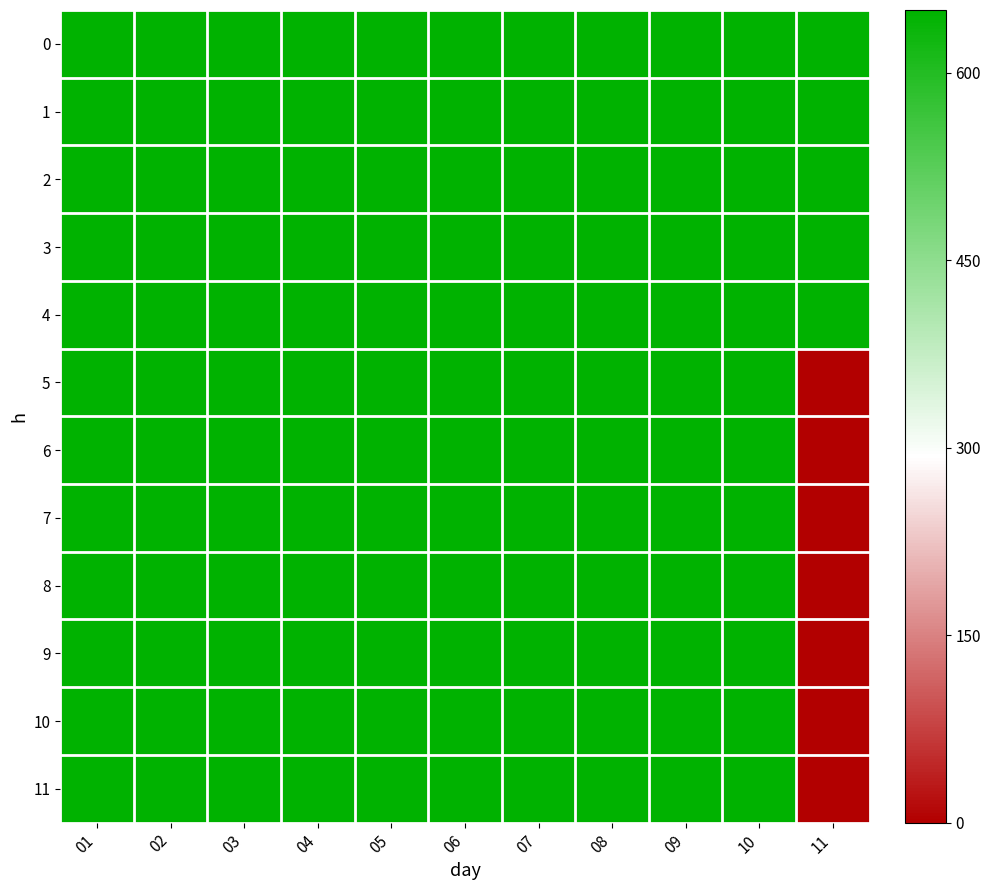

Reading left to right, transcribe all the data shown in this chart.

0: 01=650	02=650	03=650	04=650	05=650	06=650	07=650	08=650	09=650	10=650	11=650
1: 01=650	02=650	03=650	04=650	05=650	06=650	07=650	08=650	09=650	10=650	11=650
2: 01=650	02=650	03=650	04=650	05=650	06=650	07=650	08=650	09=650	10=650	11=650
3: 01=650	02=650	03=650	04=650	05=650	06=650	07=650	08=650	09=650	10=650	11=650
4: 01=650	02=650	03=650	04=650	05=650	06=650	07=650	08=650	09=650	10=650	11=650
5: 01=650	02=650	03=650	04=650	05=650	06=650	07=650	08=650	09=650	10=650	11=0
6: 01=650	02=650	03=650	04=650	05=650	06=650	07=650	08=650	09=650	10=650	11=0
7: 01=650	02=650	03=650	04=650	05=650	06=650	07=650	08=650	09=650	10=650	11=0
8: 01=650	02=650	03=650	04=650	05=650	06=650	07=650	08=650	09=650	10=650	11=0
9: 01=650	02=650	03=650	04=650	05=650	06=650	07=650	08=650	09=650	10=650	11=0
10: 01=650	02=650	03=650	04=650	05=650	06=650	07=650	08=650	09=650	10=650	11=0
11: 01=650	02=650	03=650	04=650	05=650	06=650	07=650	08=650	09=650	10=650	11=0